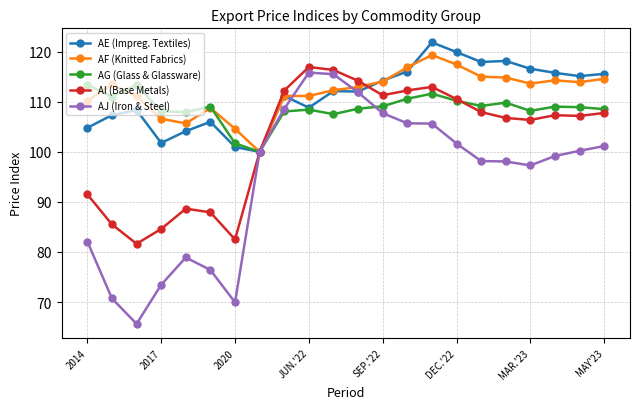

In AG (Glass & Glassware), how many points are higher than both neighbors (excluding endpoints)?

6